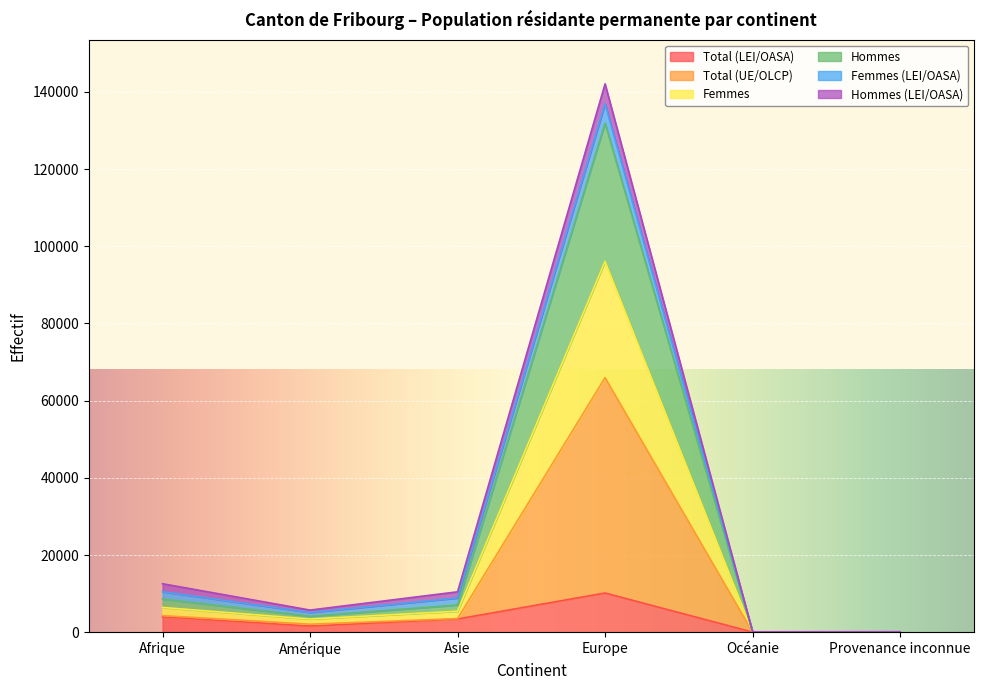

Which category has the highest value in the Total (LEI/OASA) series?

Europe